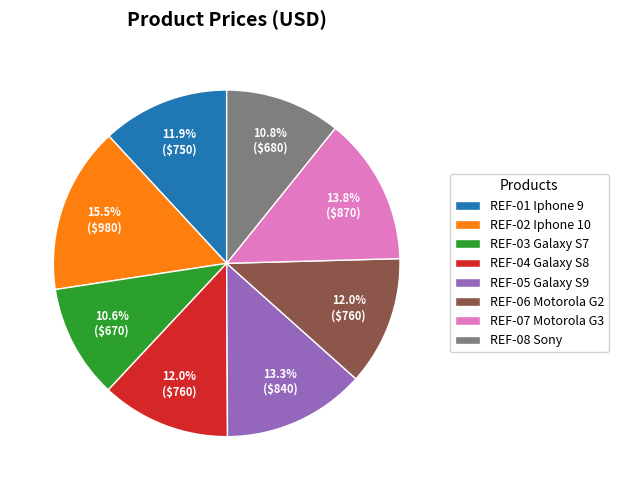

What is the largest slice in the pie chart?

REF-02 Iphone 10